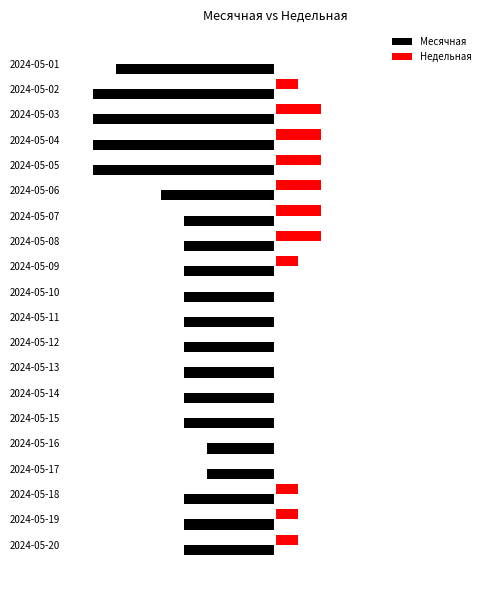

What are all the series names shown in the legend?

Месячная, Недельная